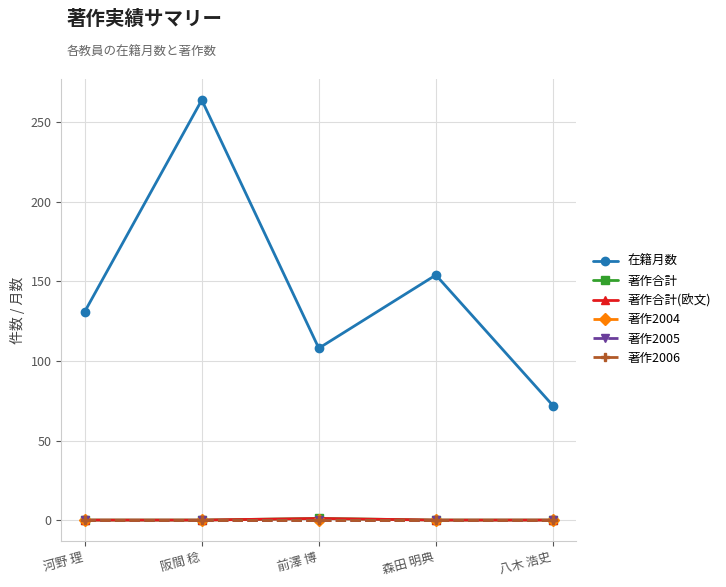

What position from the right is 阪間 稔?

4